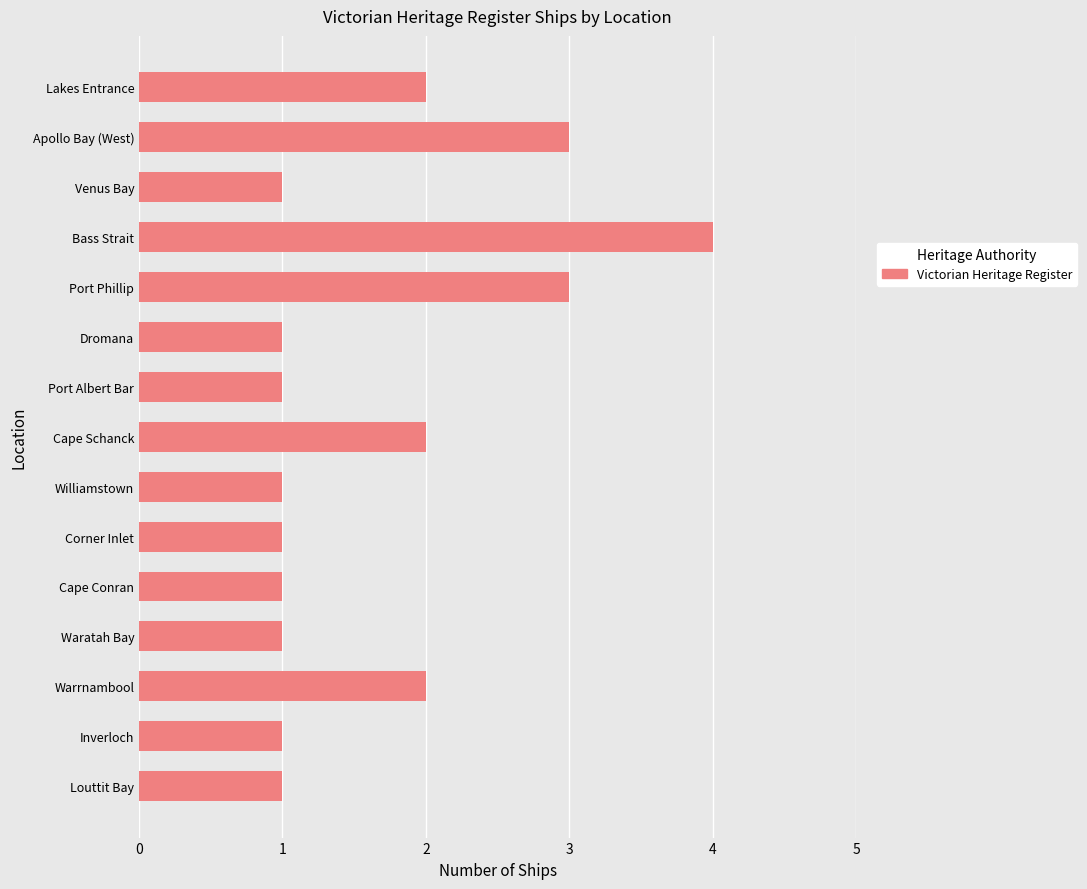

Which has a higher value, Apollo Bay (West) or Waratah Bay?

Apollo Bay (West)